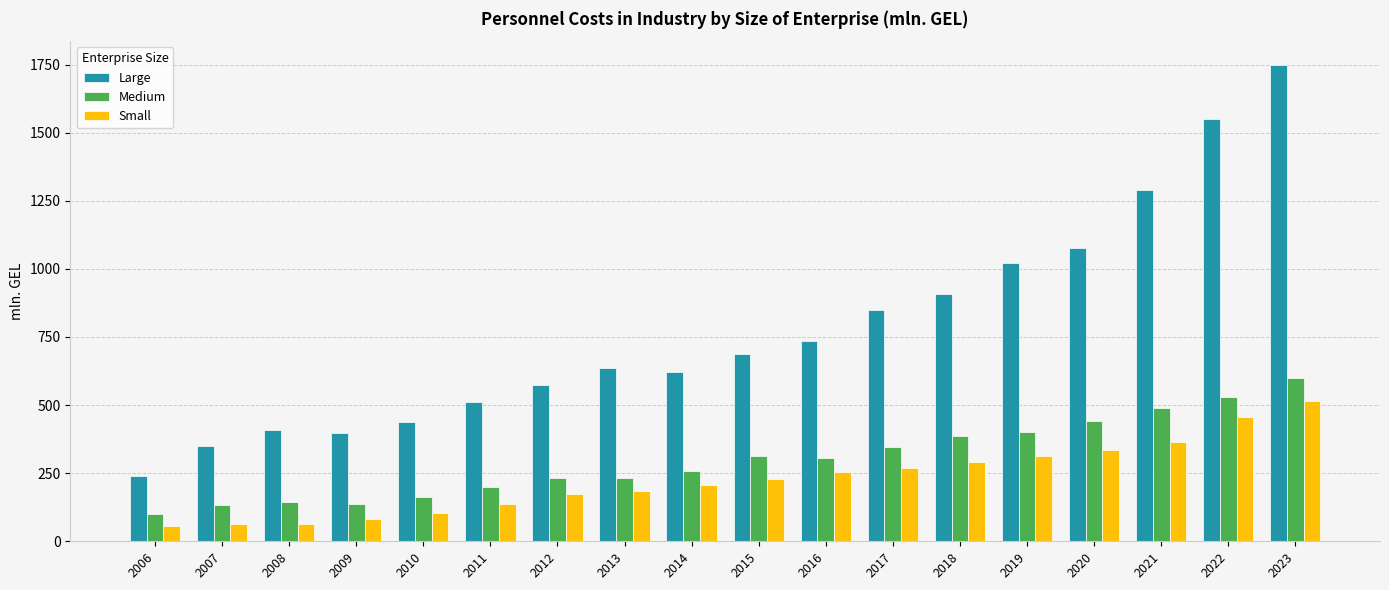

What is the difference between the second highest and minimum values in the Large series?

1309.2